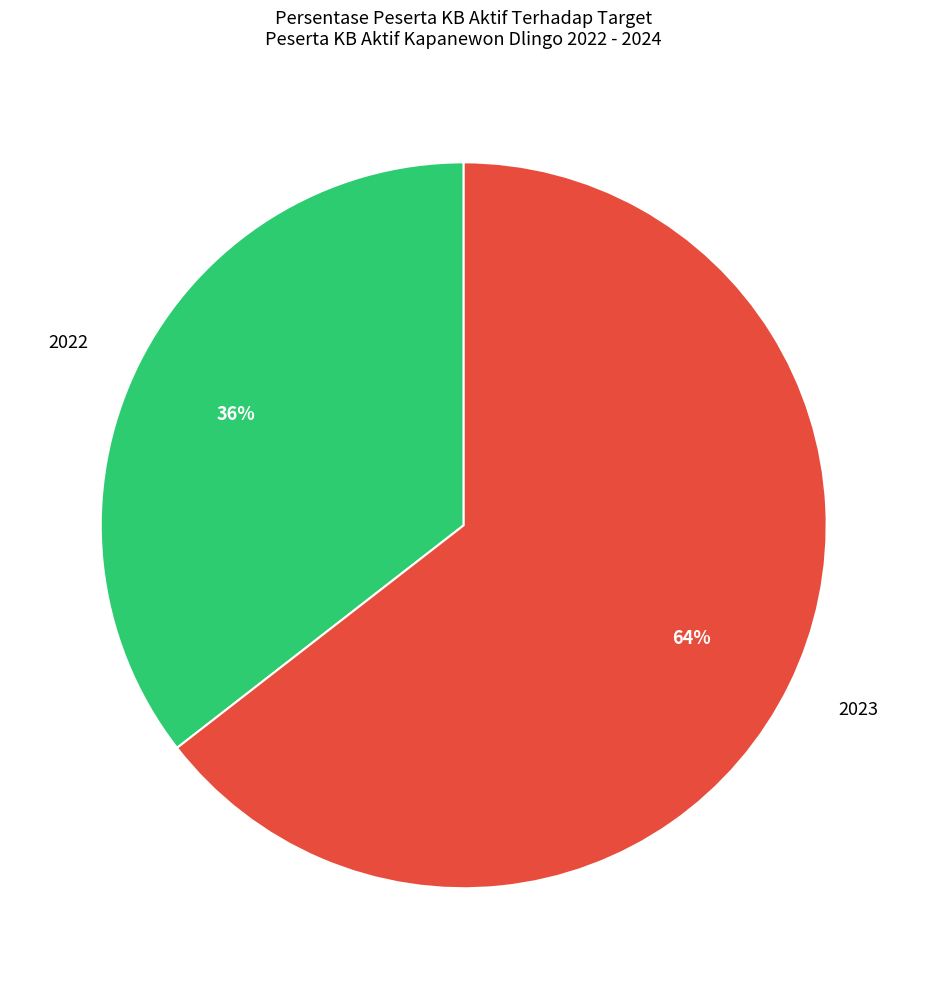

Does 2023 account for over 50% of the chart?

Yes